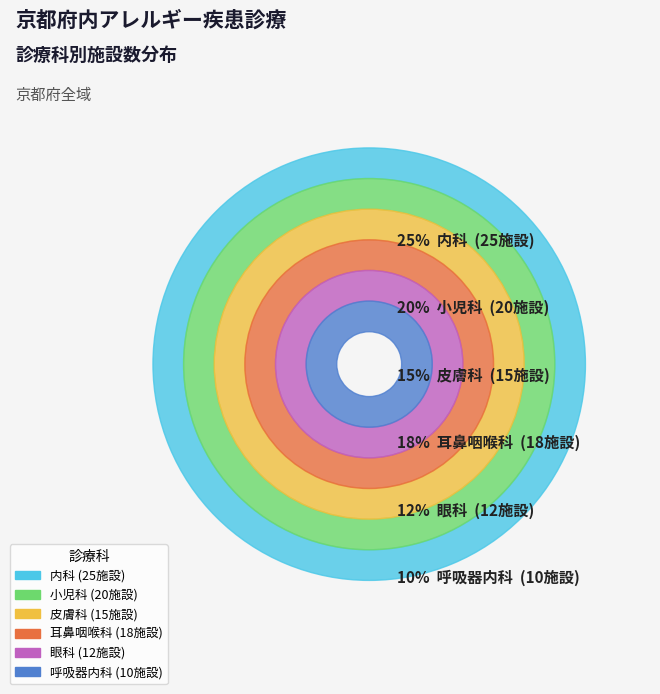

Which slice is the smallest?

呼吸器内科